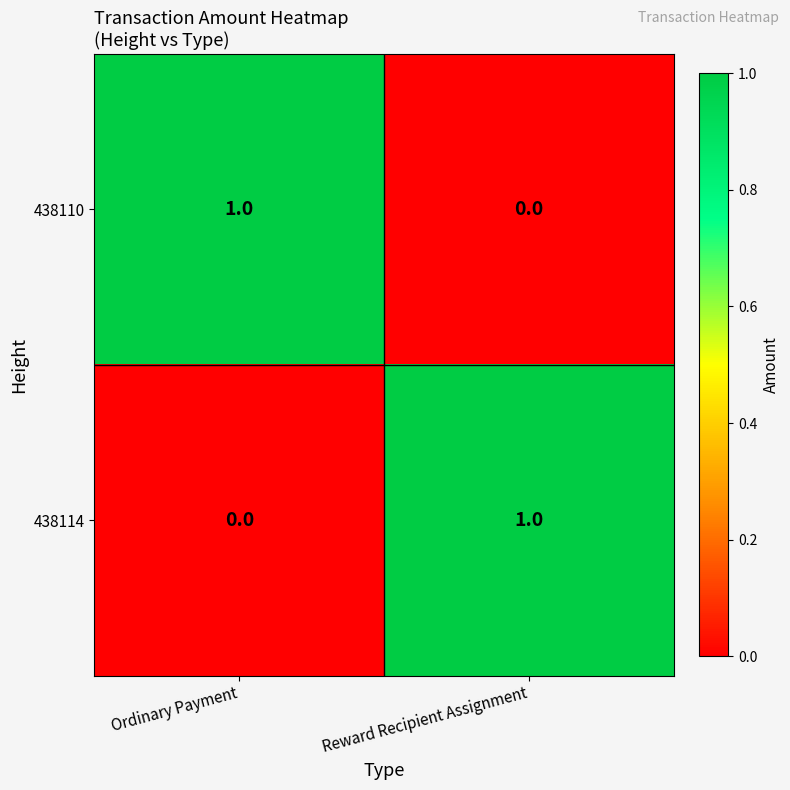

Reading left to right, transcribe all the data shown in this chart.

438110: Ordinary Payment=1	Reward Recipient Assignment=0
438114: Ordinary Payment=0	Reward Recipient Assignment=1